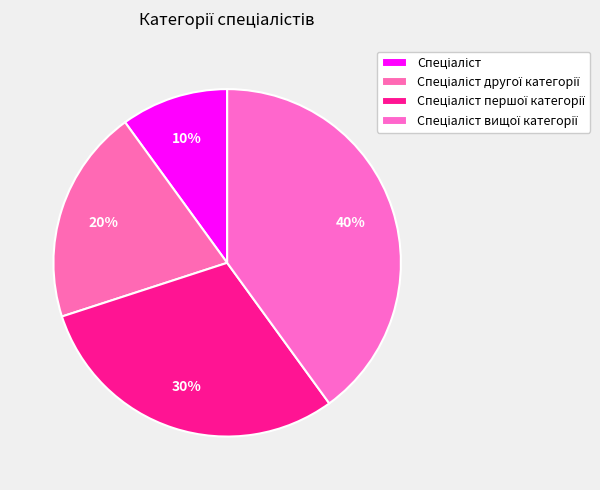

How many segments does this pie chart have?

4